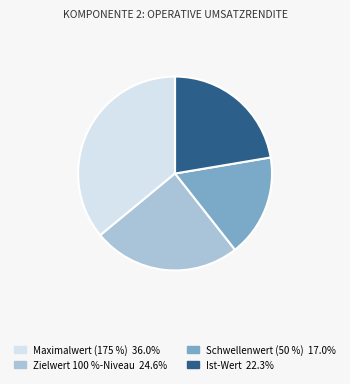

Rank the categories by value from highest to lowest.

Maximalwert (175 %), Zielwert 100 %-Niveau, Ist-Wert, Schwellenwert (50 %)